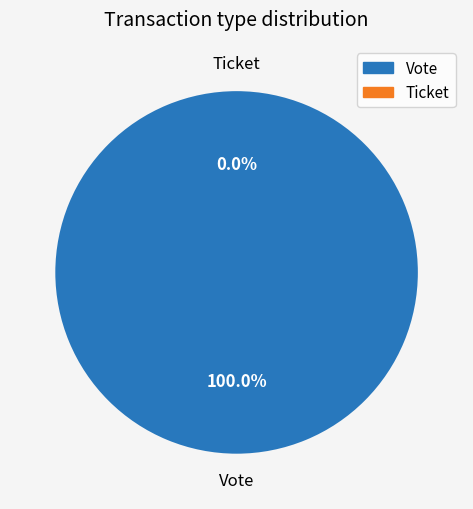

What percentage is NOT represented by Ticket?

100.0%